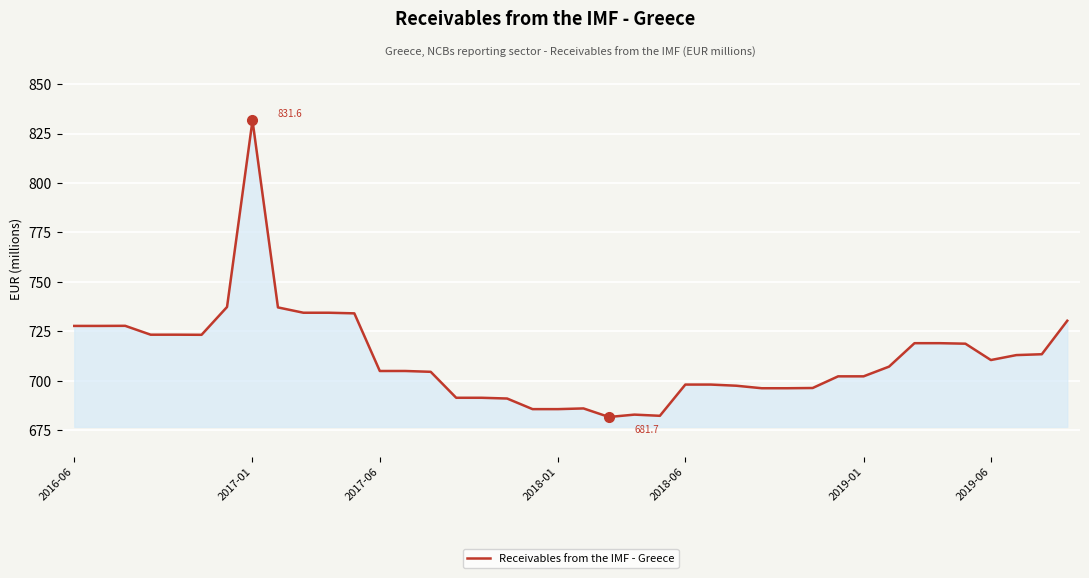

What is the maximum value shown in the chart?

831.6